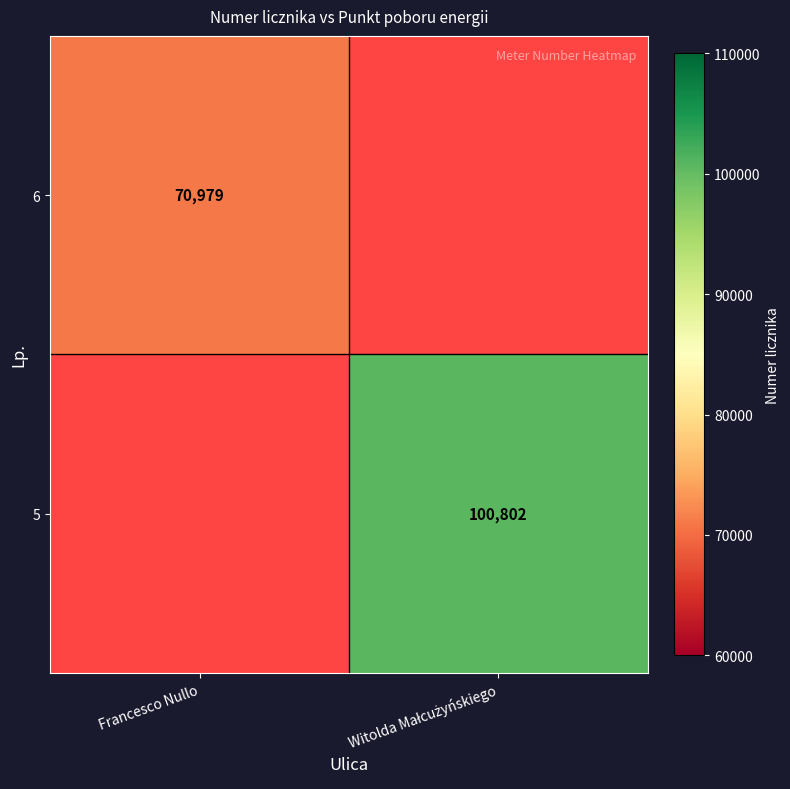

The value of 6 at Francesco Nullo is 70979. True or false?

True